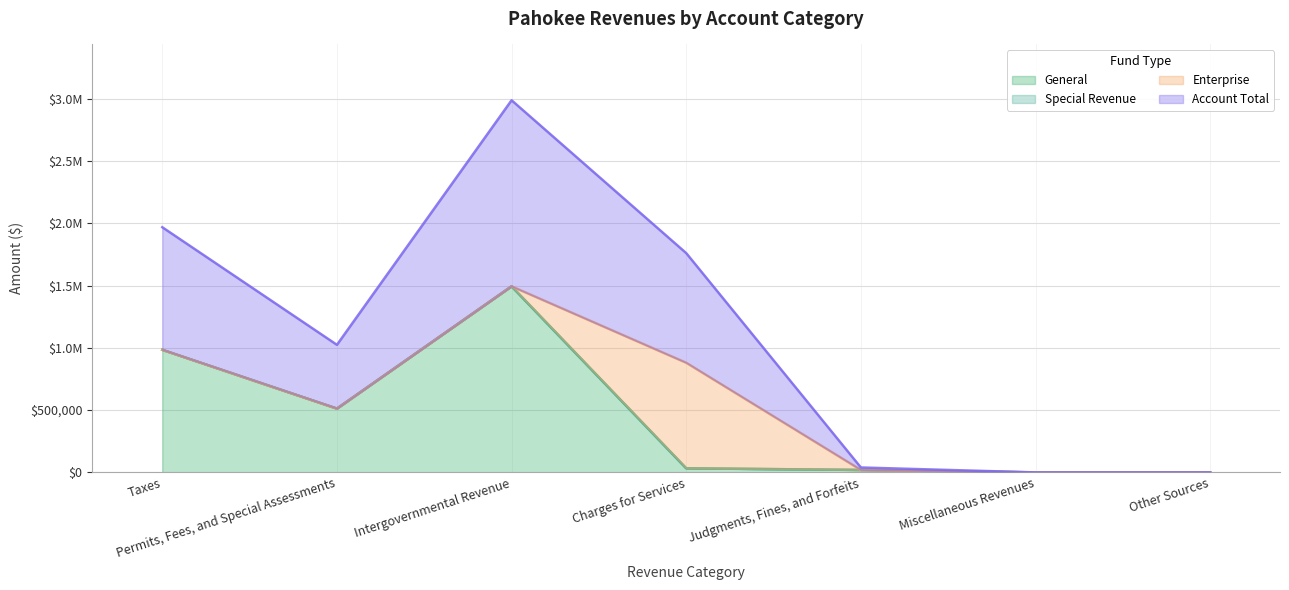

What is the difference between the maximum and minimum values in the Account Total series?

1493882